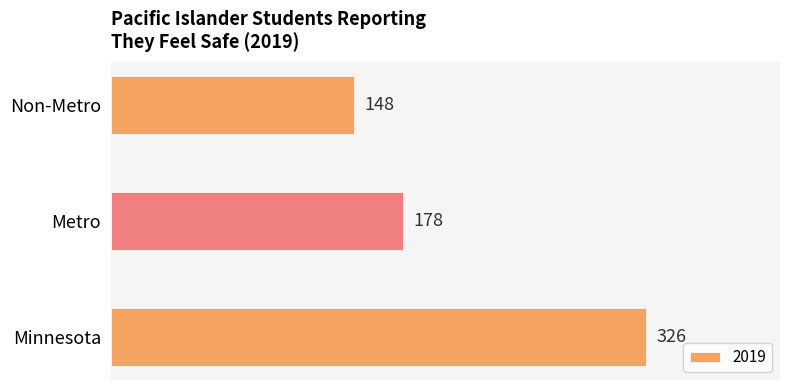

How many values are between 148 and 326?

3